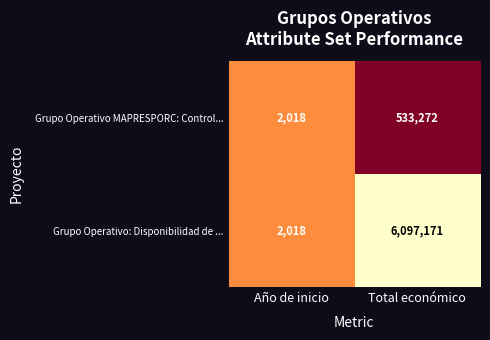

What is the total value across all series at Año de inicio?

4036